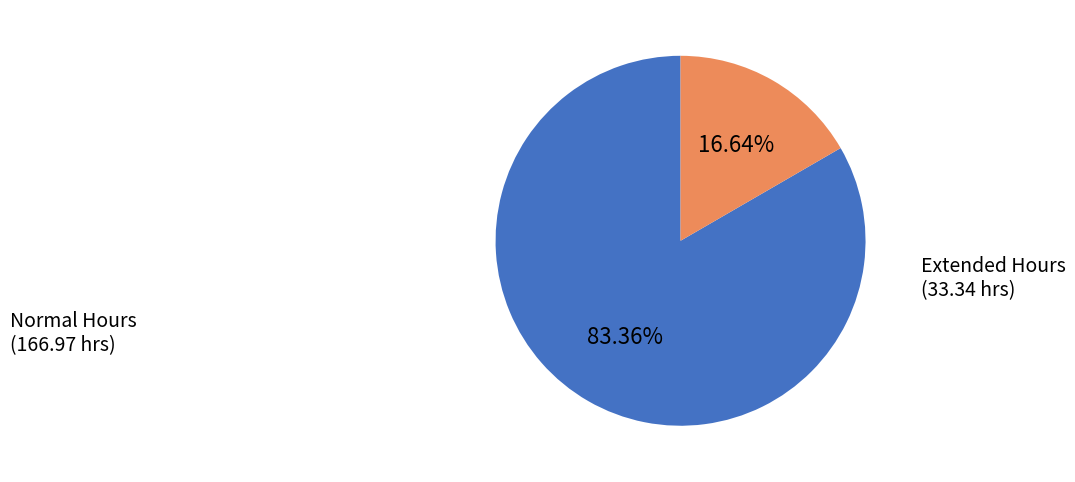

Count the number of slices in the pie.

2